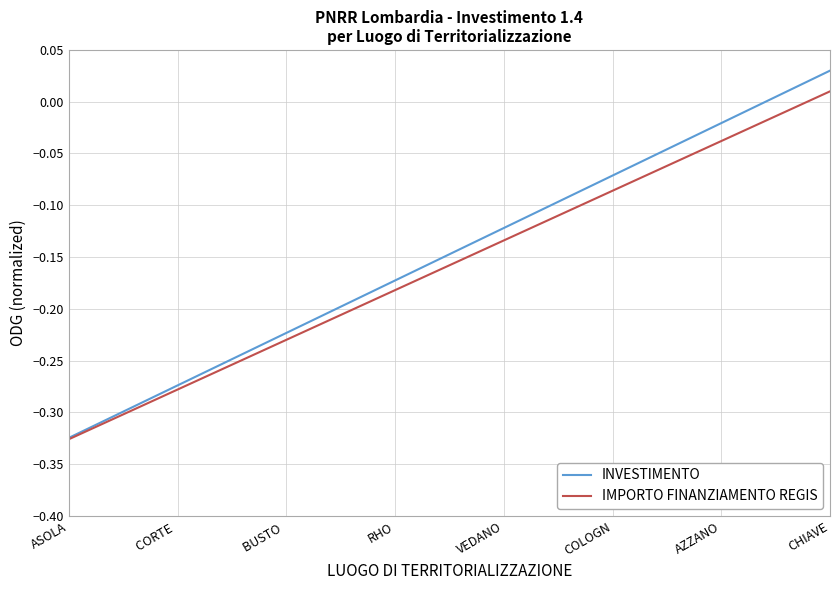

List the series in order of their overall mean, highest first.

INVESTIMENTO, IMPORTO FINANZIAMENTO REGIS